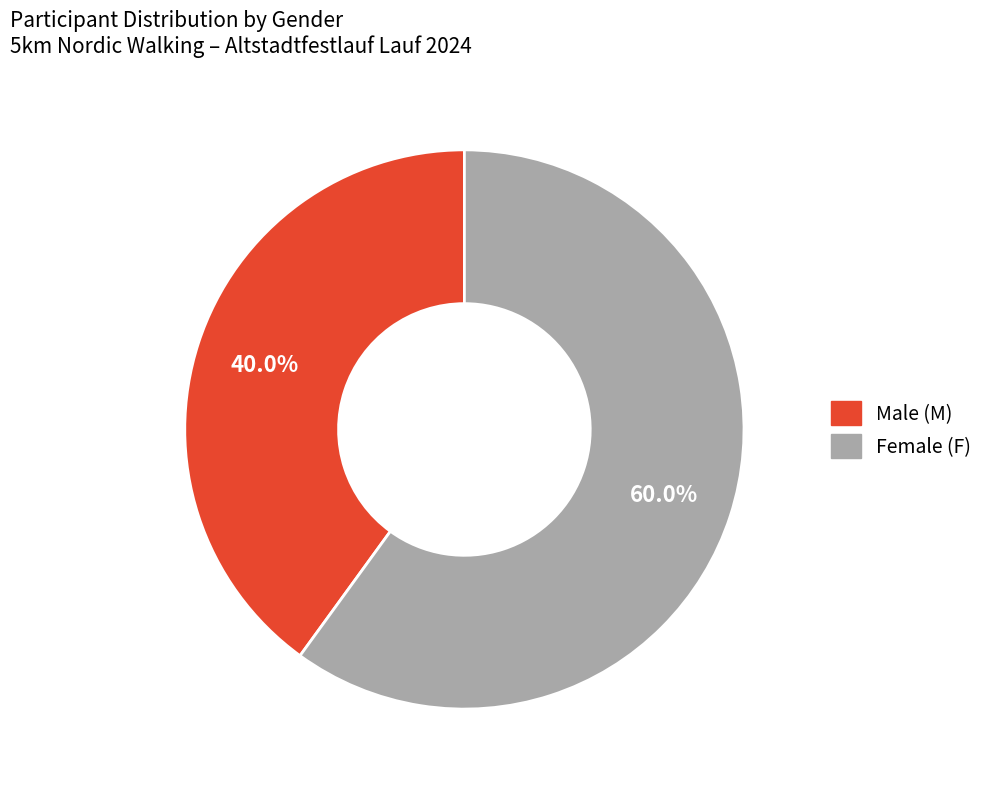

Which slice is the largest?

Female (F)